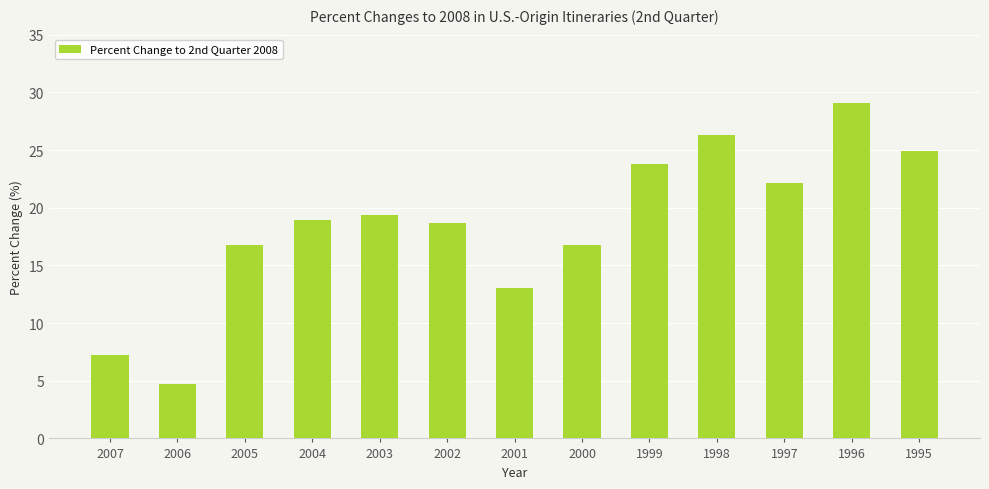

Reading right to left, what are all the values shown in this chart?

1995=24.9	1996=29.1	1997=22.1	1998=26.3	1999=23.8	2000=16.8	2001=13.0	2002=18.7	2003=19.4	2004=18.9	2005=16.8	2006=4.7	2007=7.2